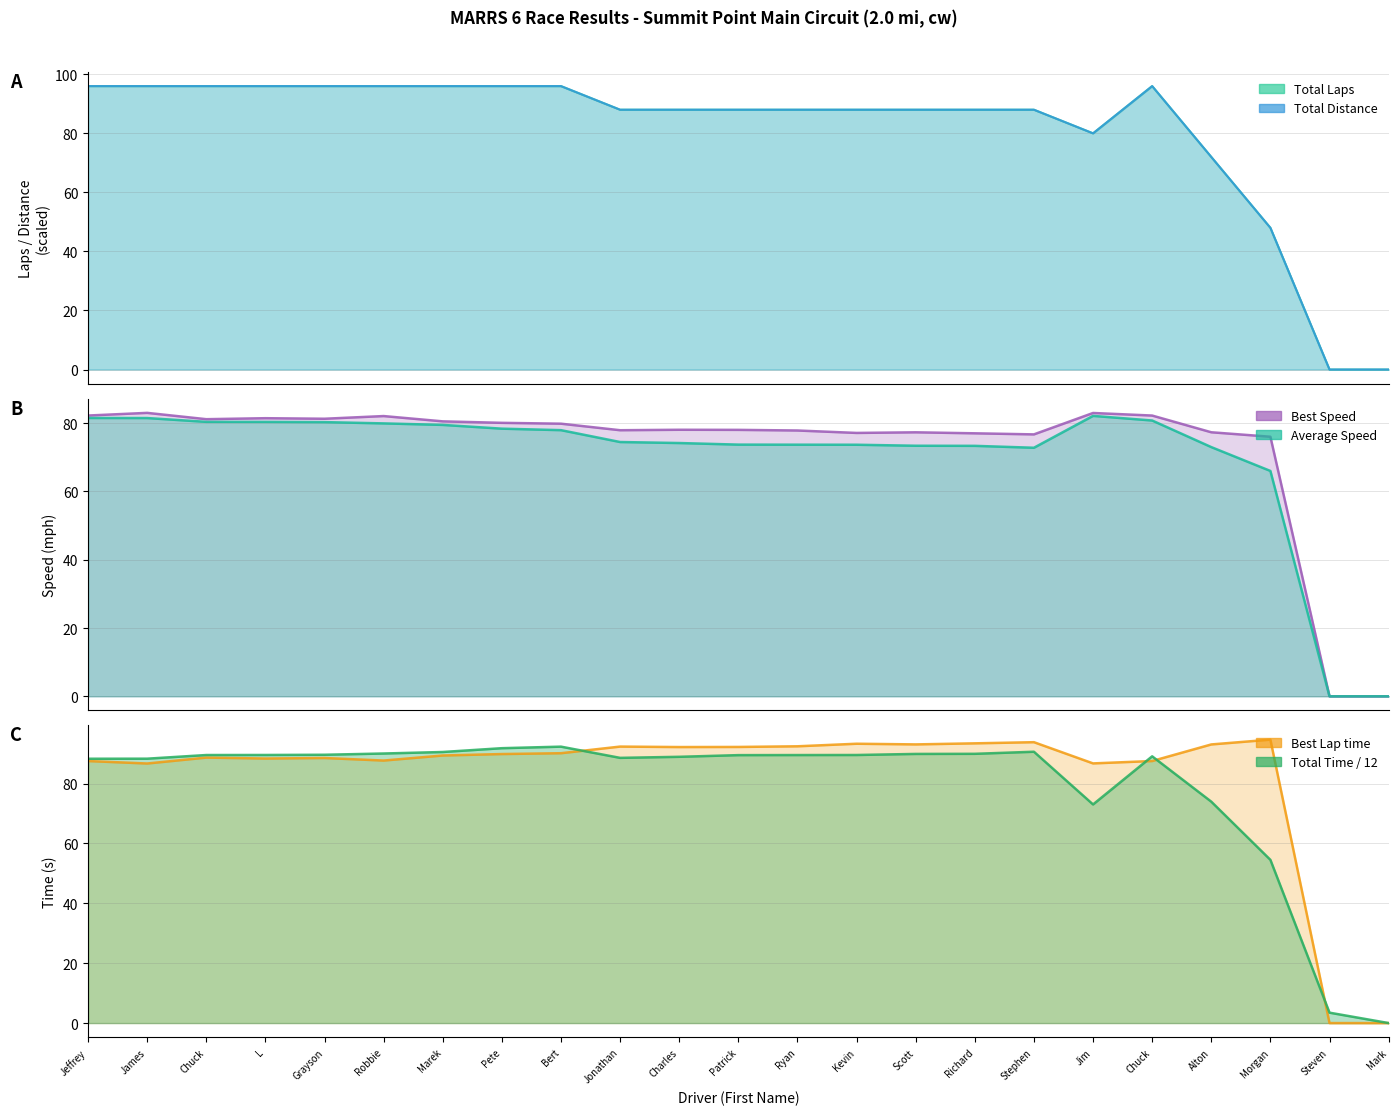

At Mark, list the series in order from largest to smallest.

Total Laps, Total Time, Best Lap time, Best Speed, Average Speed, Total Distance